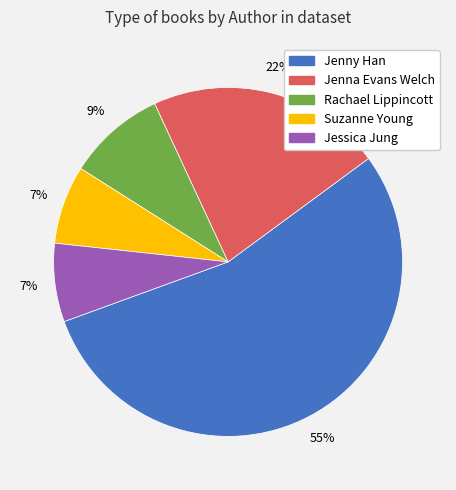

Is there any slice that represents more than half of the pie?

Yes